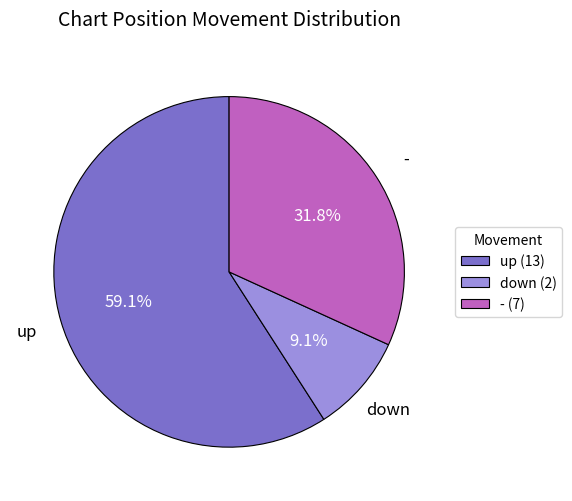

To the nearest percent, what is the combined percentage of down and up?

68%